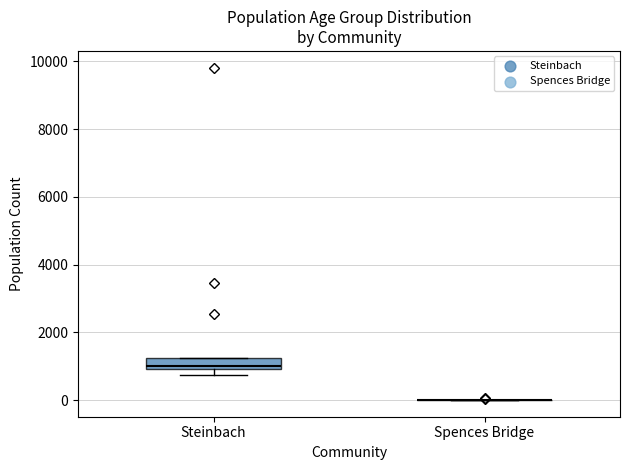

Reading left to right, transcribe this box plot: for each box, give where its median line is, the range the box spans, and where its two whiskers end, as read against the y-axis. The values are not printed on the chart, so give them approximately, as read against the axis.

Steinbach: median 1000 (just above the box's lower edge), box 1000 to 1200, whiskers 800 to 1200
Spences Bridge: box collapsed to a line at 0, whiskers 0 to 0